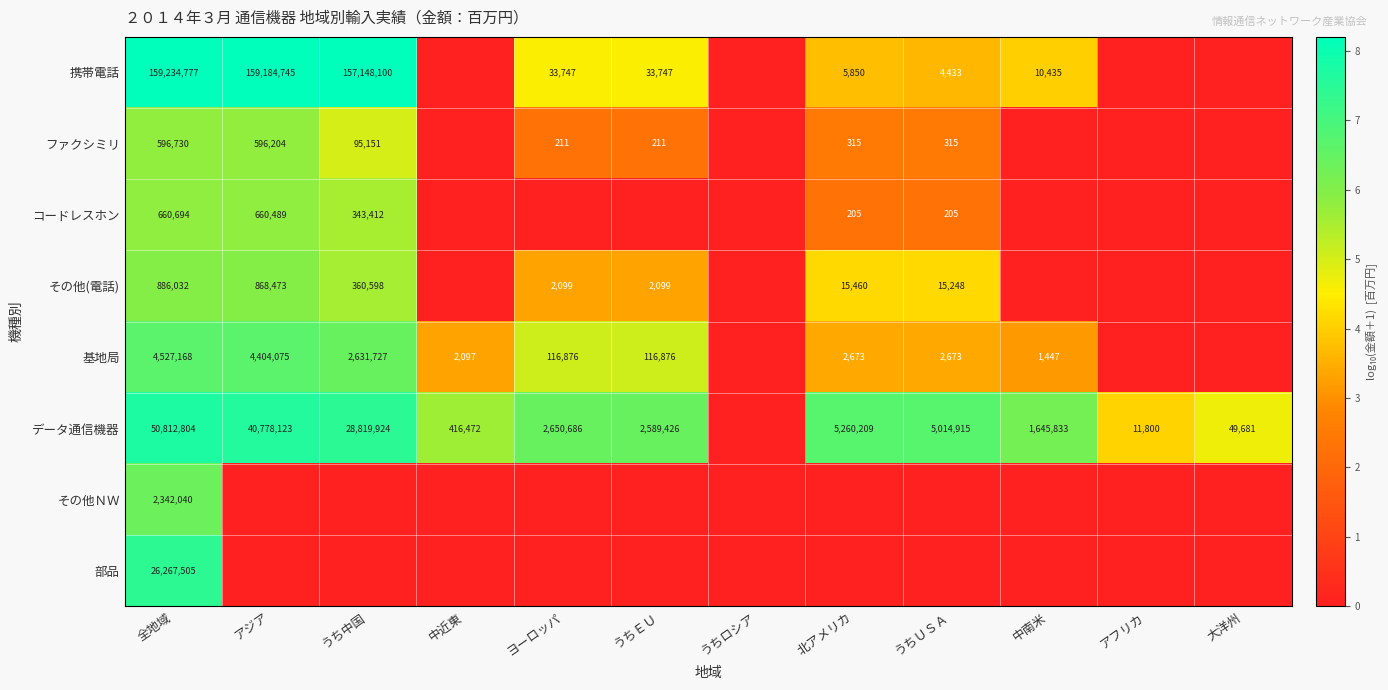

The value of その他(電話) at アジア is 868473. True or false?

True